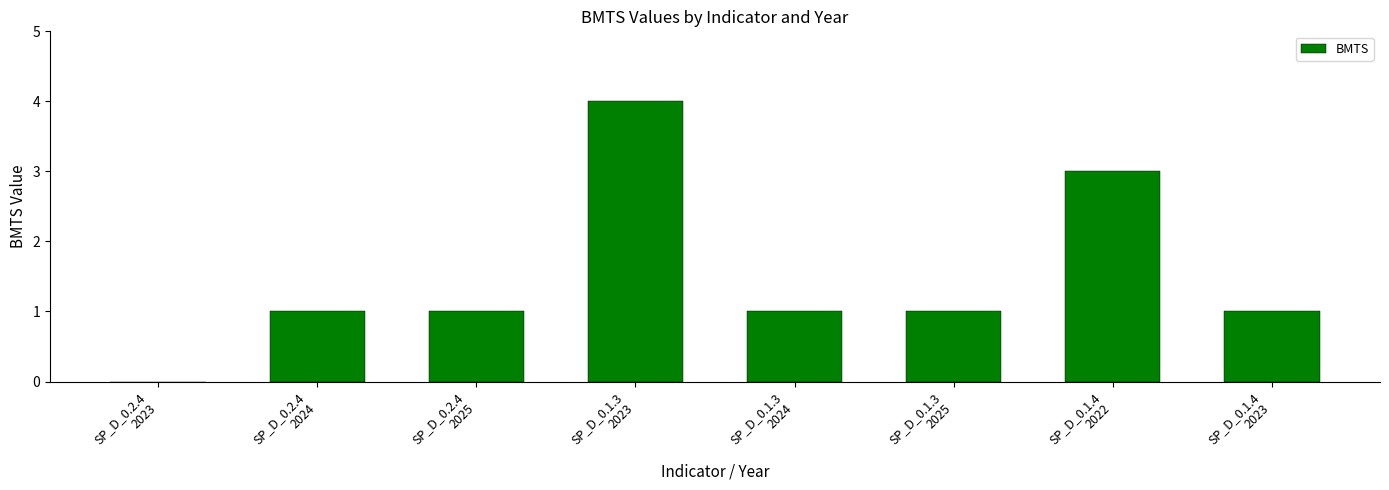

Is it true that the value at SP_D_0.1.3
2024 is 1?

True